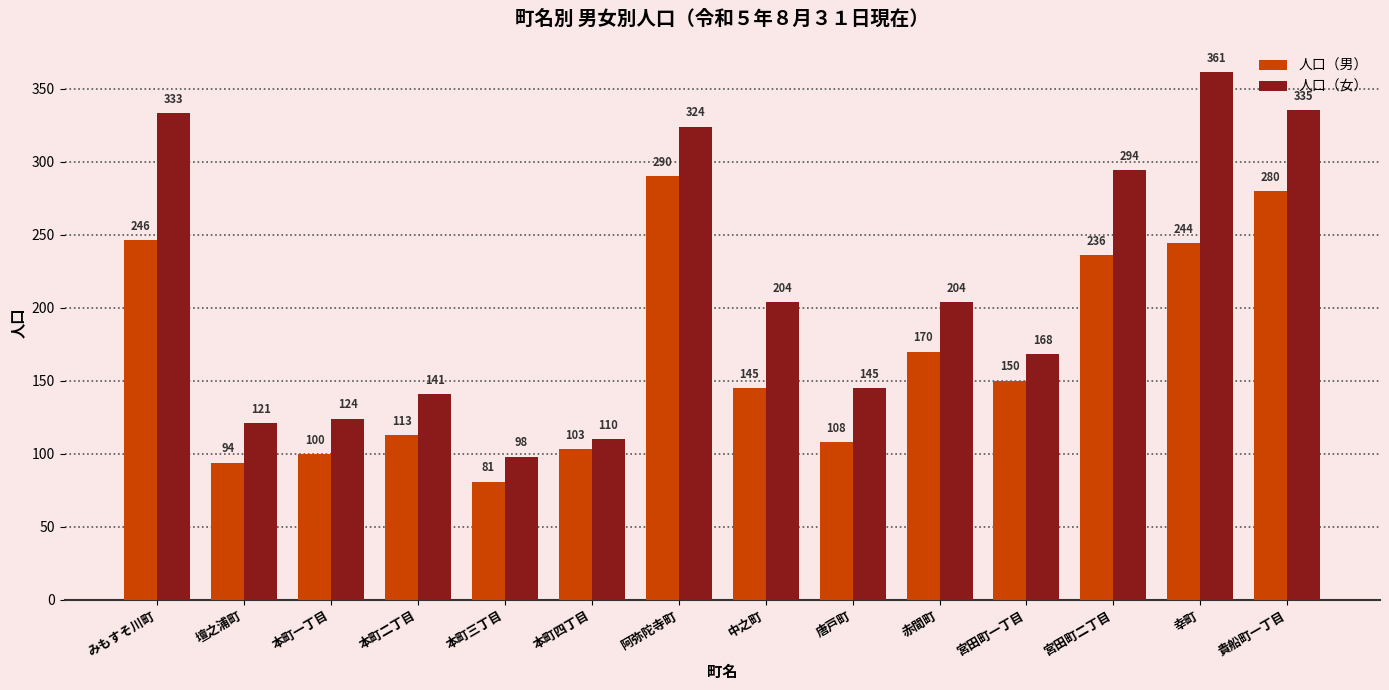

True or false: 人口（女） has a value of 120 at 貴船町一丁目.

False